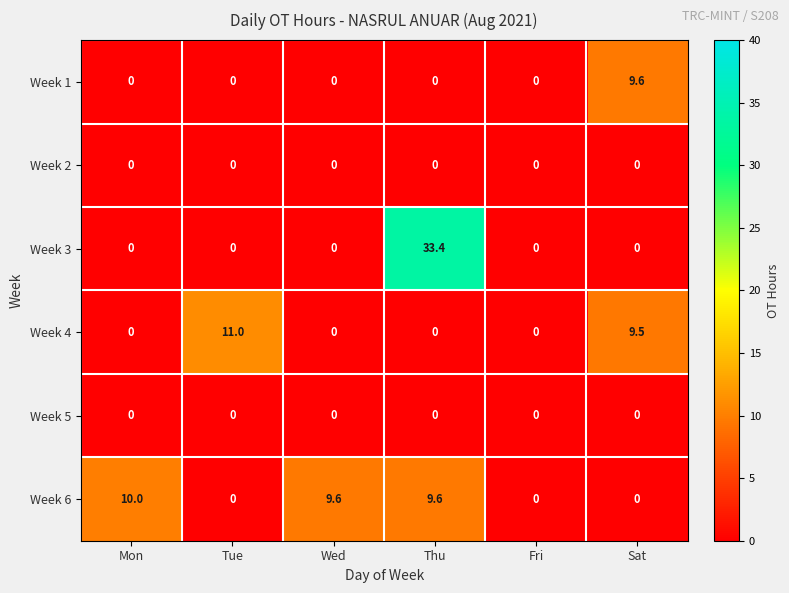

What is the total value across all series at Wed?

9.6